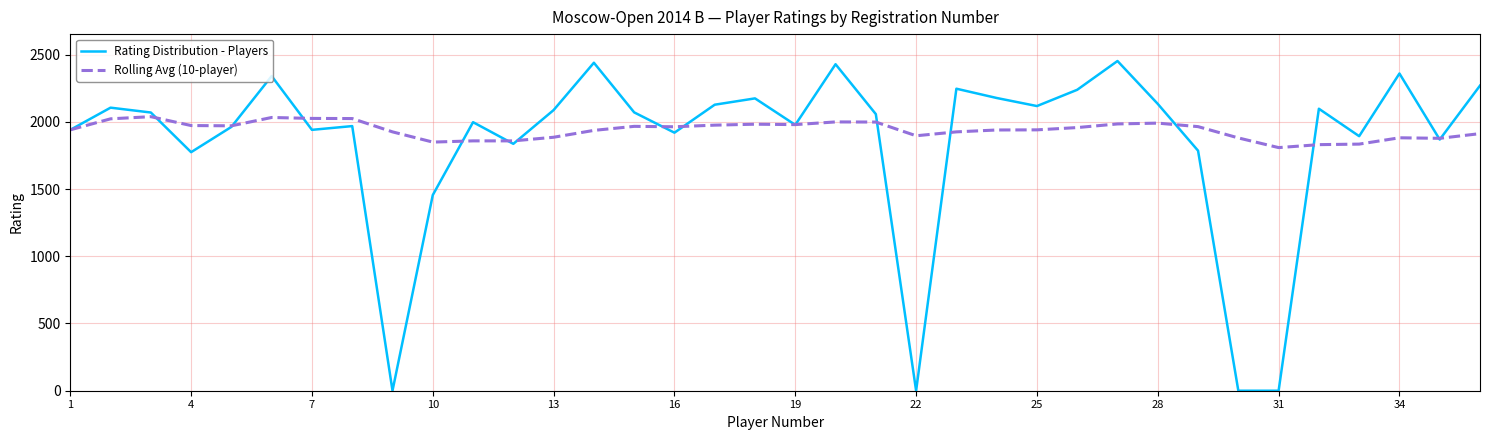

Which series has the largest range (max minus min)?

Rating Distribution - Players